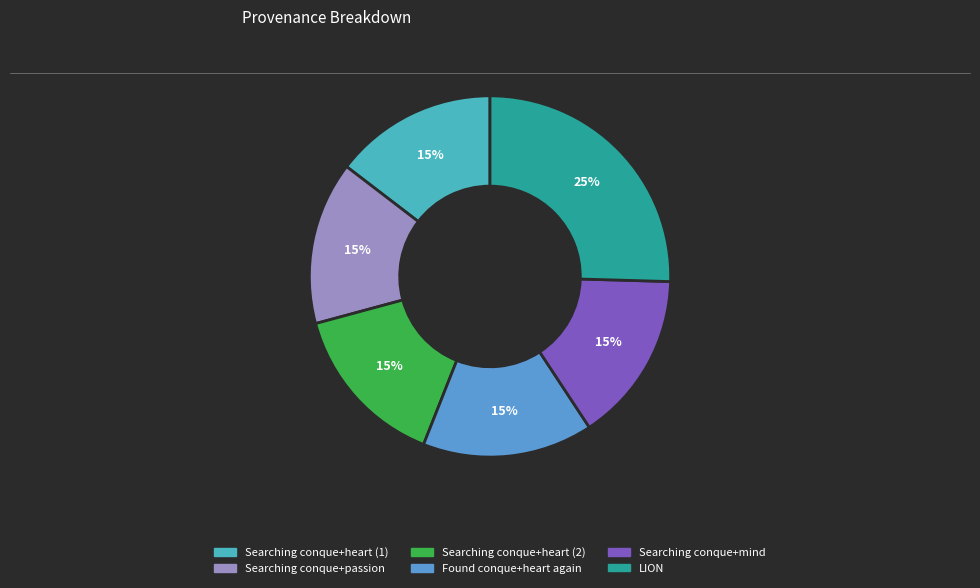

Is there any slice that represents more than half of the pie?

No